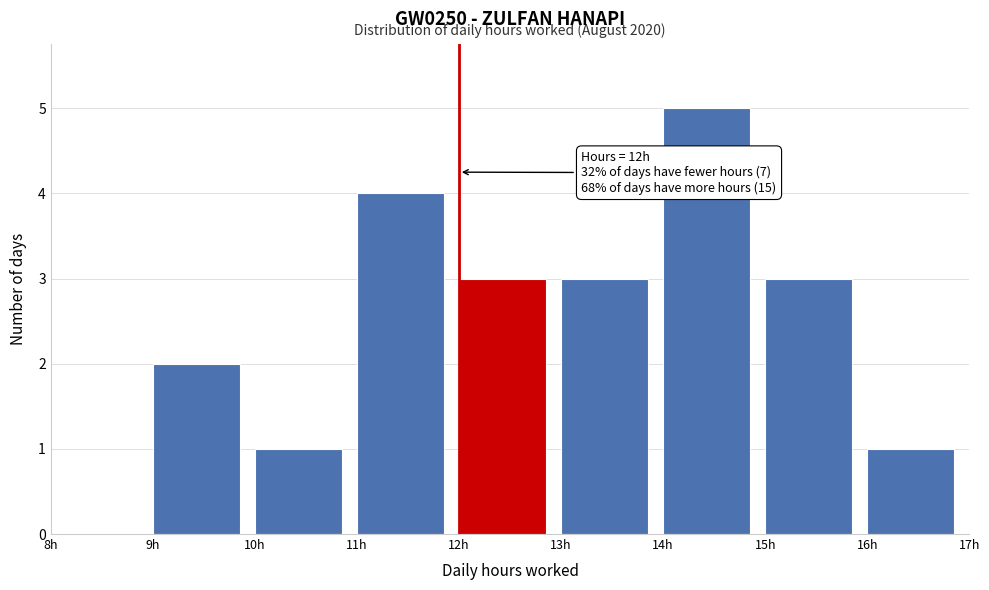

Over which range of the x-axis is the bar tallest?

14 to 15